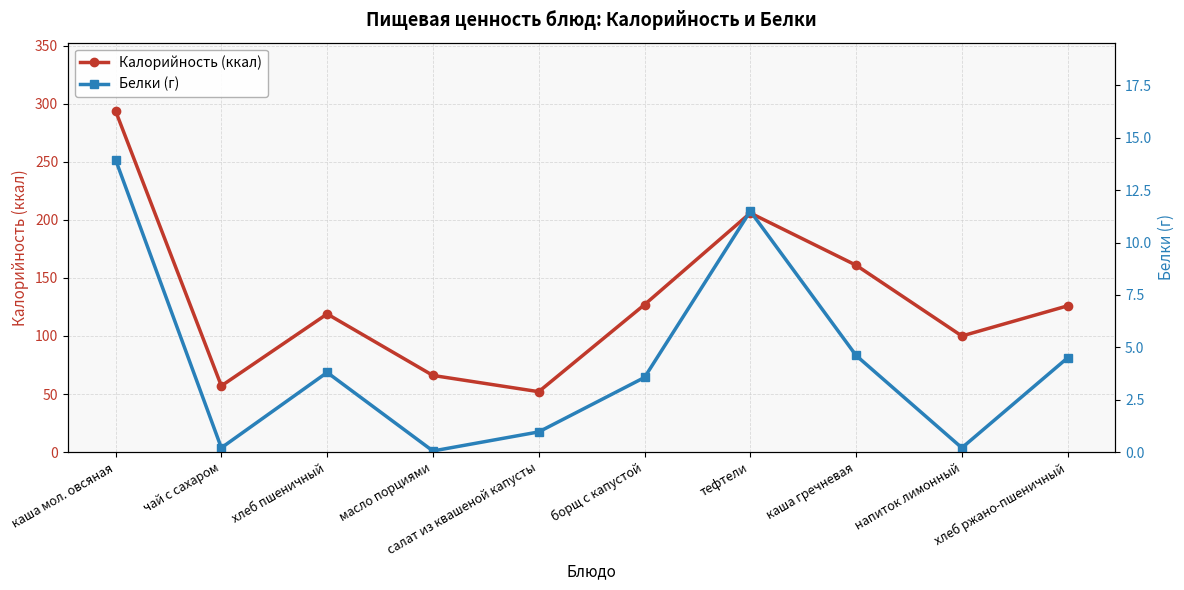

True or false: Белки (г) has more than 1 points higher than both neighbors.

True